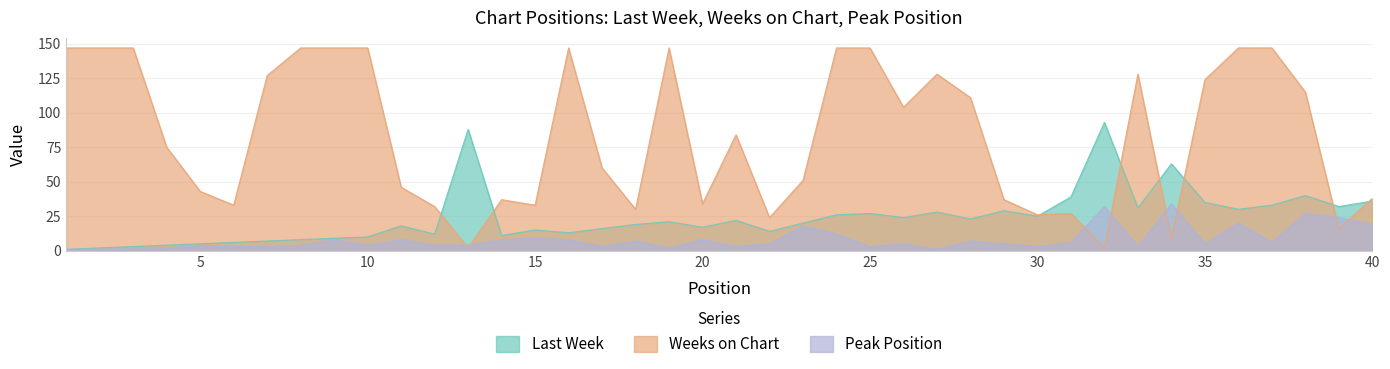

What is the maximum value for Last Week?

93